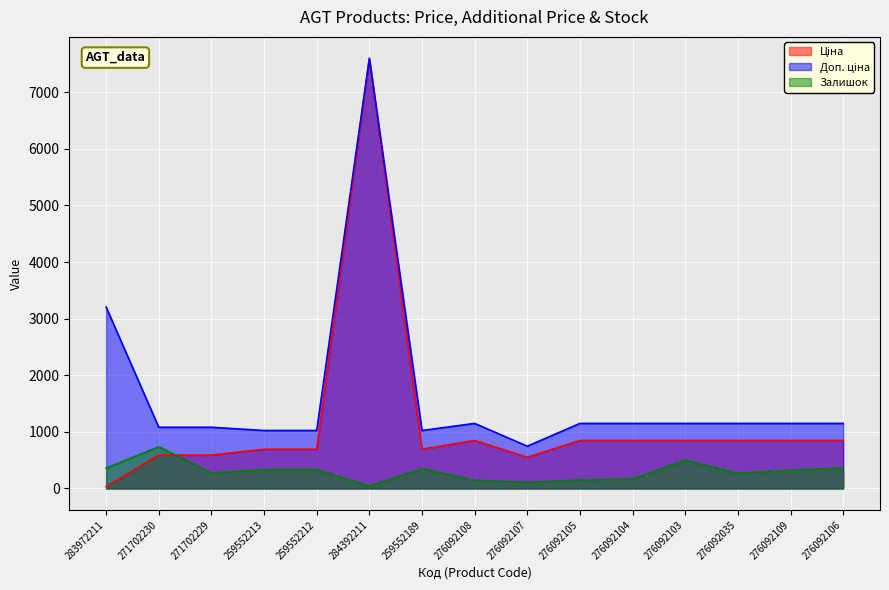

Reading left to right, what are all the values shown in this chart?

Ціна: 283972211=32.0	271702230=589.9	271702229=589.9	259552213=693.7	259552212=693.7	284392211=7596.5	259552189=693.7	276092108=848.4	276092107=551.5	276092105=848.4	276092104=848.4	276092103=848.4	276092035=848.4	276092109=848.4	276092106=848.4
Доп. ціна: 283972211=3205.0	271702230=1081.7	271702229=1081.7	259552213=1024.6	259552212=1024.6	284392211=7596.5	259552189=1024.6	276092108=1149.7	276092107=747.0	276092105=1149.7	276092104=1149.7	276092103=1149.7	276092035=1149.7	276092109=1149.7	276092106=1149.7
Залишок: 283972211=360.0	271702230=736.0	271702229=273.0	259552213=331.0	259552212=334.0	284392211=43.0	259552189=348.0	276092108=145.0	276092107=107.0	276092105=151.0	276092104=167.0	276092103=500.0	276092035=269.0	276092109=323.0	276092106=362.0